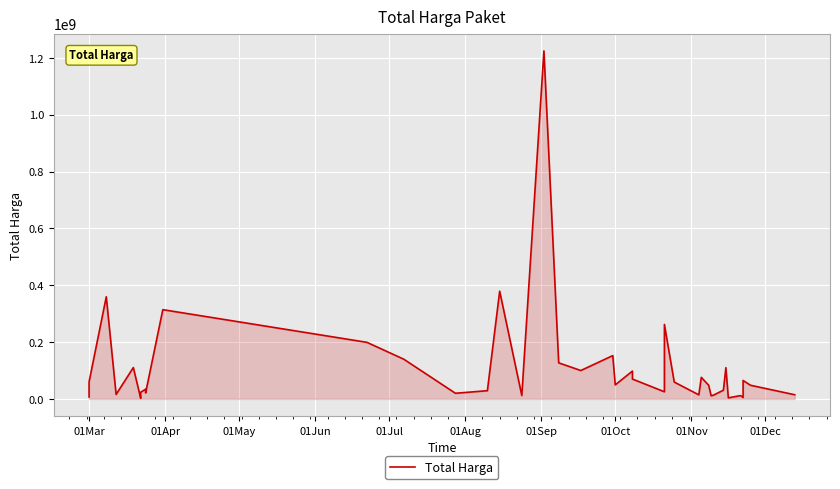

What is the value of the 1st point from the left?

6936000